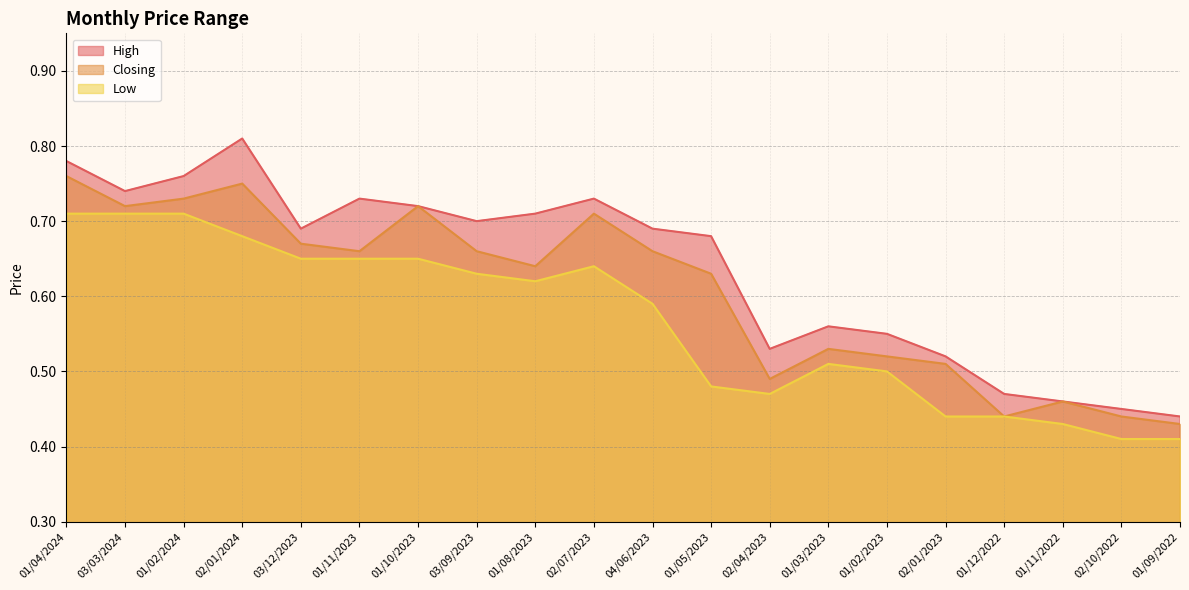

Reading left to right, what are all the values shown in this chart?

High: 01/04/2024=0.8	03/03/2024=0.7	01/02/2024=0.8	02/01/2024=0.8	03/12/2023=0.7	01/11/2023=0.7	01/10/2023=0.7	03/09/2023=0.7	01/08/2023=0.7	02/07/2023=0.7	04/06/2023=0.7	01/05/2023=0.7	02/04/2023=0.5	01/03/2023=0.6	01/02/2023=0.6	02/01/2023=0.5	01/12/2022=0.5	01/11/2022=0.5	02/10/2022=0.5	01/09/2022=0.4
Closing: 01/04/2024=0.8	03/03/2024=0.7	01/02/2024=0.7	02/01/2024=0.8	03/12/2023=0.7	01/11/2023=0.7	01/10/2023=0.7	03/09/2023=0.7	01/08/2023=0.6	02/07/2023=0.7	04/06/2023=0.7	01/05/2023=0.6	02/04/2023=0.5	01/03/2023=0.5	01/02/2023=0.5	02/01/2023=0.5	01/12/2022=0.4	01/11/2022=0.5	02/10/2022=0.4	01/09/2022=0.4
Low: 01/04/2024=0.7	03/03/2024=0.7	01/02/2024=0.7	02/01/2024=0.7	03/12/2023=0.7	01/11/2023=0.7	01/10/2023=0.7	03/09/2023=0.6	01/08/2023=0.6	02/07/2023=0.6	04/06/2023=0.6	01/05/2023=0.5	02/04/2023=0.5	01/03/2023=0.5	01/02/2023=0.5	02/01/2023=0.4	01/12/2022=0.4	01/11/2022=0.4	02/10/2022=0.4	01/09/2022=0.4